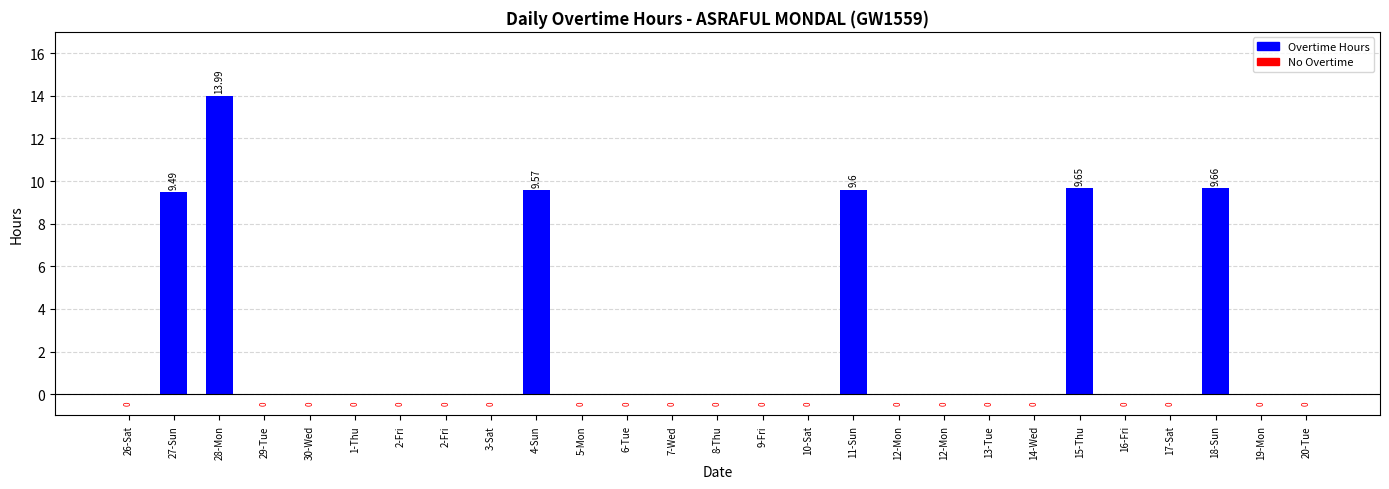

How many categories are shown in the chart?

27